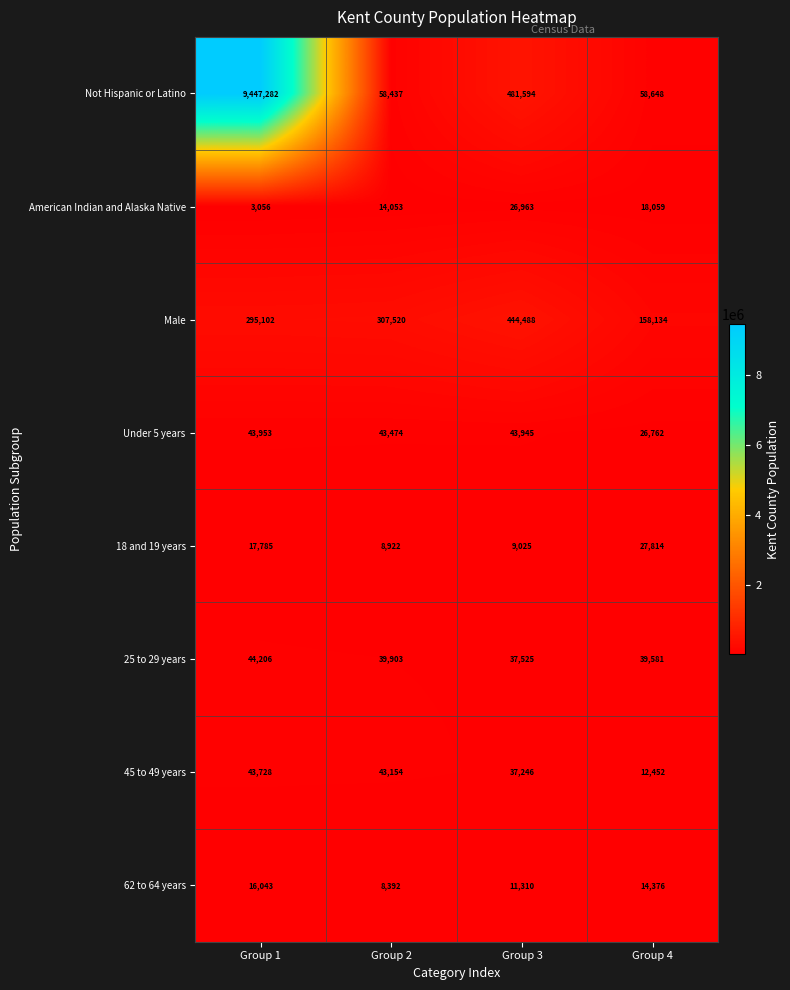

What is the minimum value shown in the chart?

3056